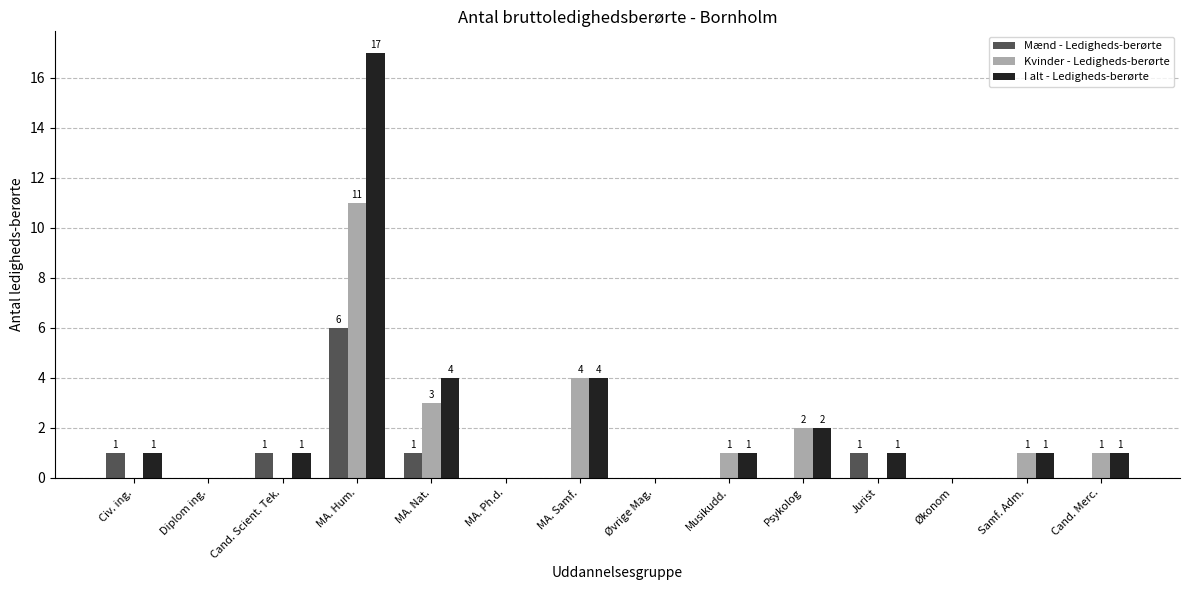

What is the sum of all Kvinder - Ledigheds-berørte values?

23